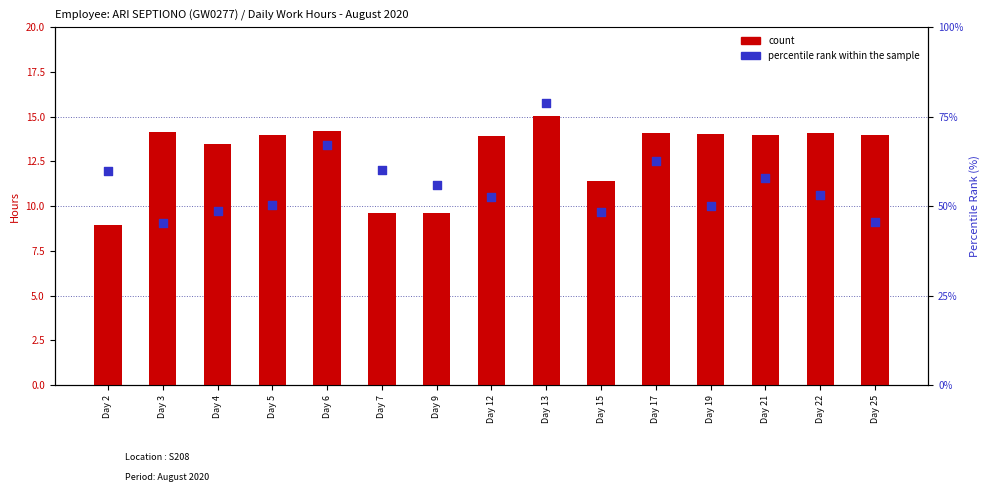

Which series reaches the minimum Y coordinate?

count